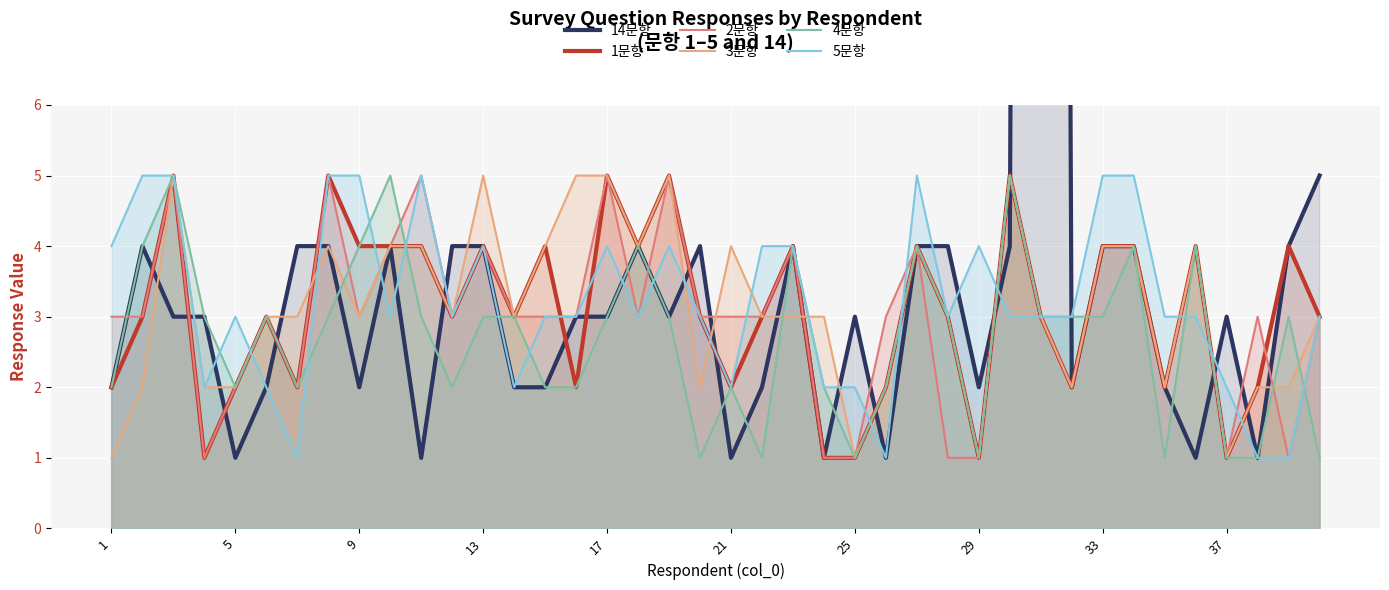

True or false: 1문항 and 14문항 intersect in this chart.

True